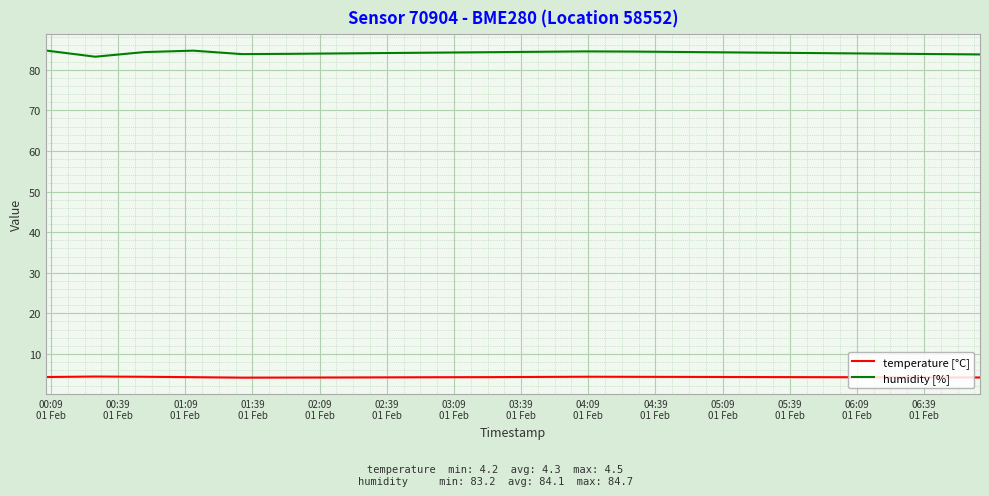

True or false: temperature [°C] and humidity [%] intersect in this chart.

False